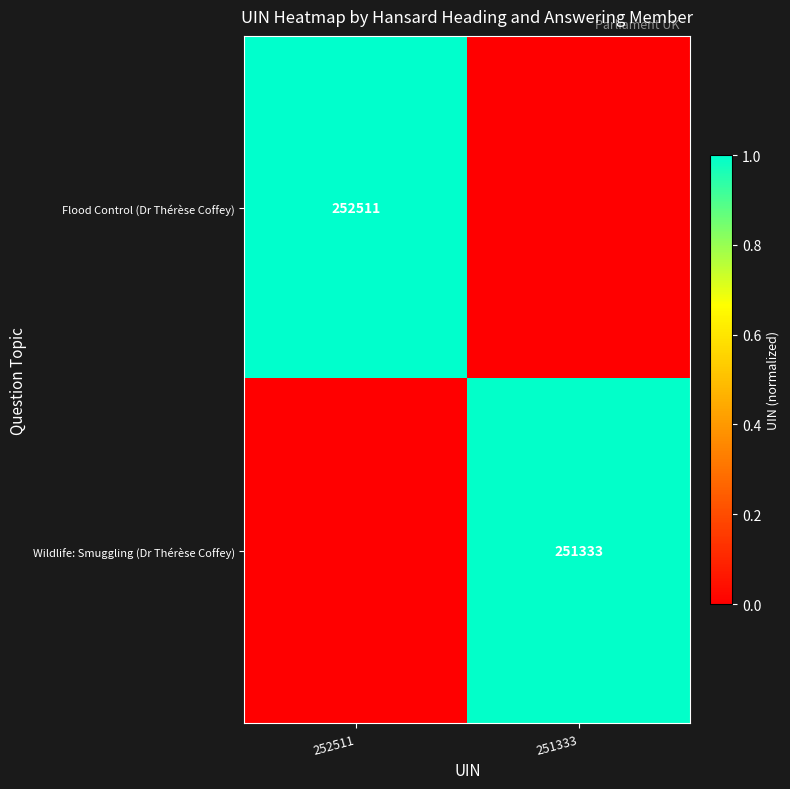

Where is Wildlife: Smuggling (Dr Thérèse Coffey) nearest to the value 0?

252511